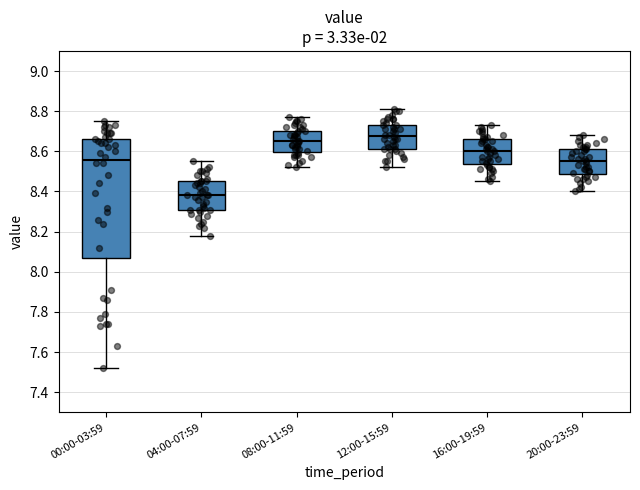

Which box's median line is the lowest?

04:00-07:59